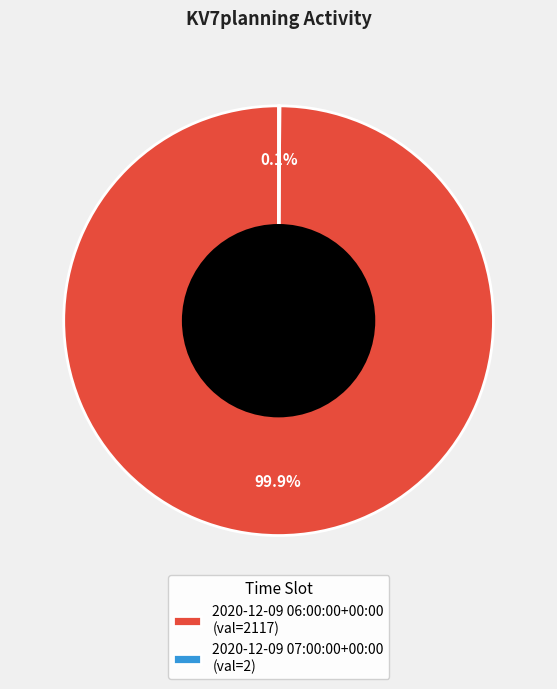

To the nearest percent, what portion does 2020-12-09 06:00:00+00:00 represent?

100%